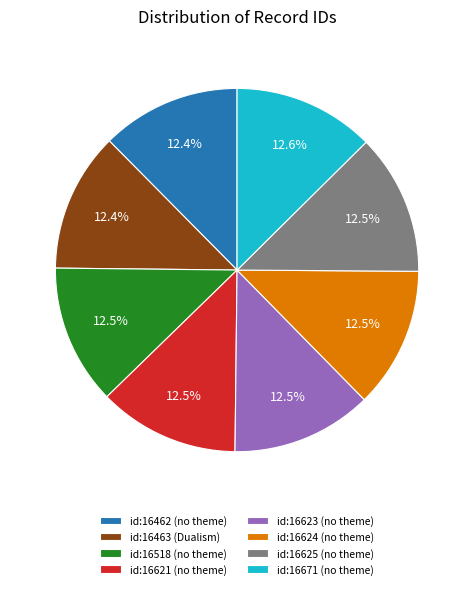

True or false: id:16671 (no theme) accounts for 27% of the total.

False